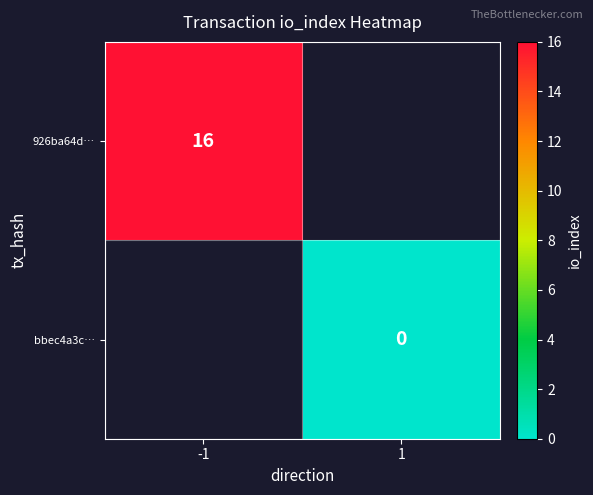

At how many categories does at least one series exceed 12?

1